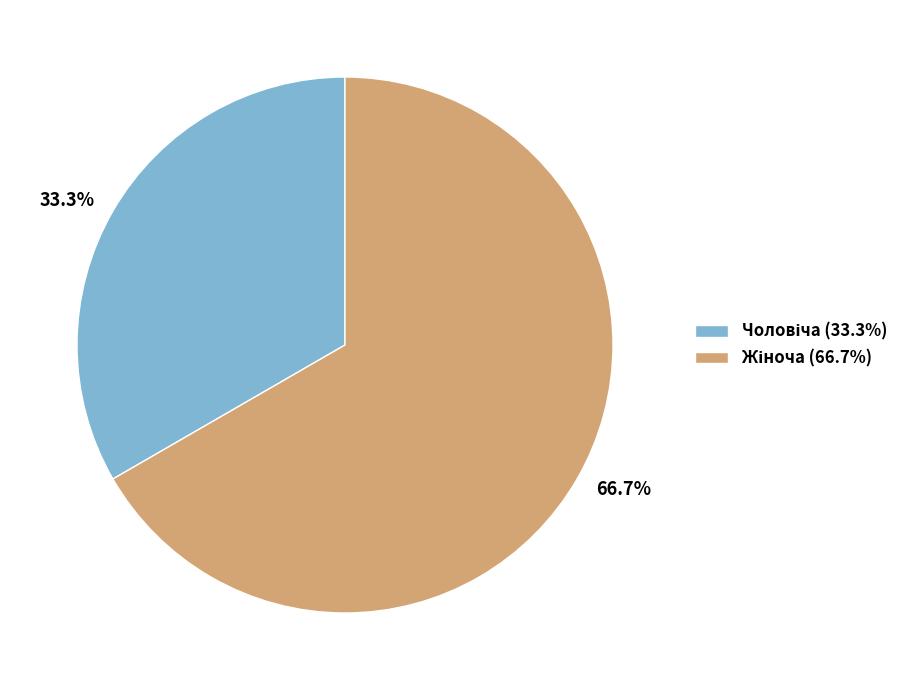

Does any single category account for the majority?

Yes